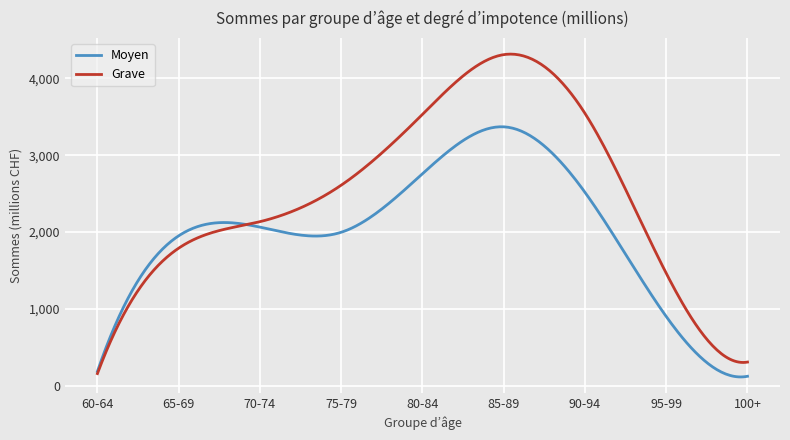

Which series has the widest spread of values?

Grave